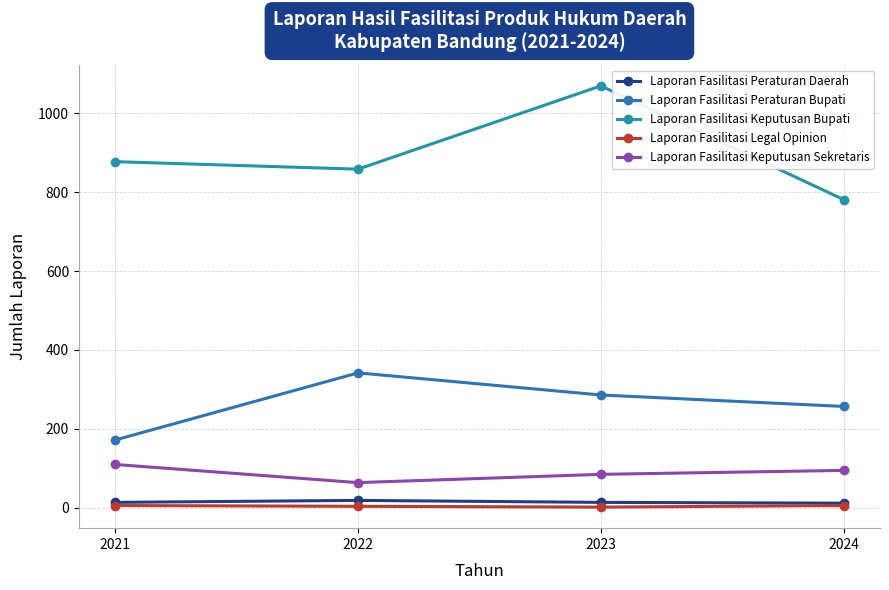

What is the difference between the Laporan Fasilitasi Keputusan Bupati values at 2021 and 2022?

19